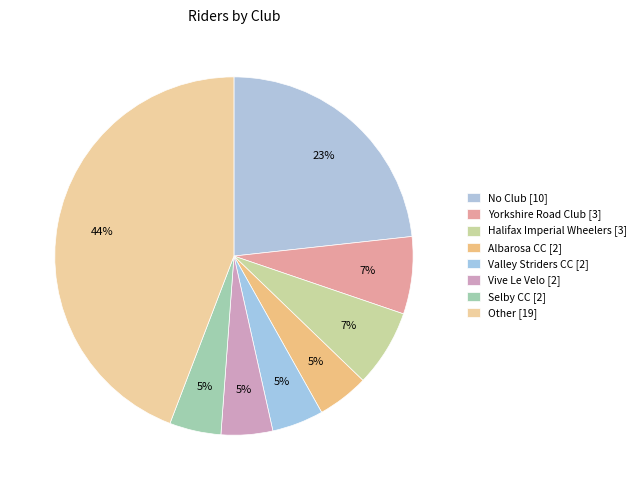

Is there a majority slice in this chart?

No